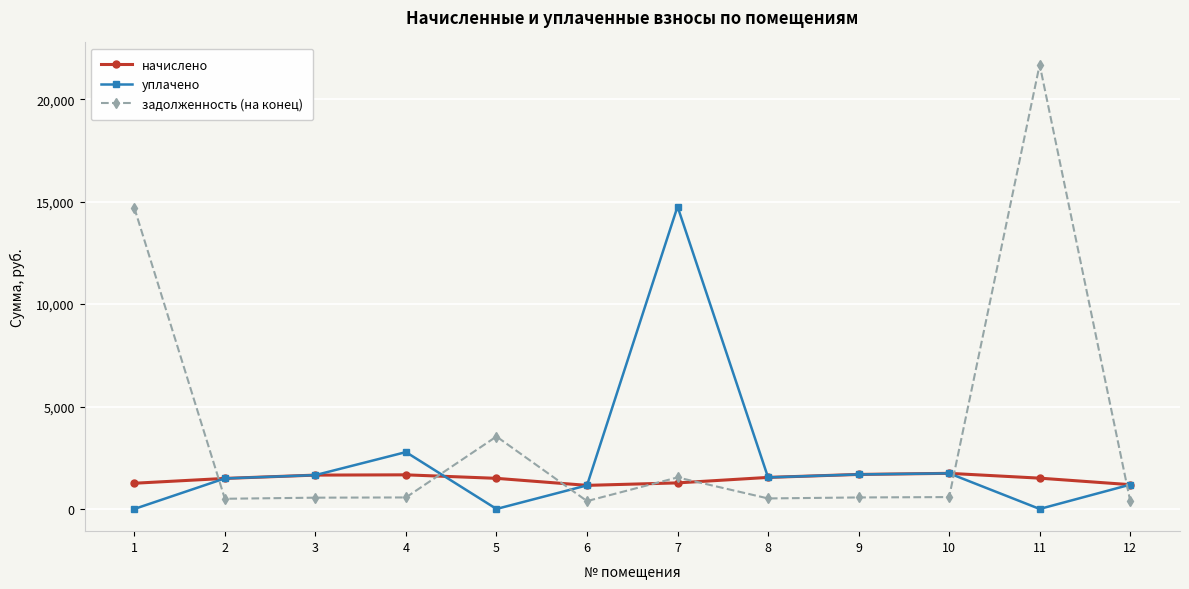

Rank the series at 1 from lowest to highest value.

уплачено, начислено, задолженность (на конец)